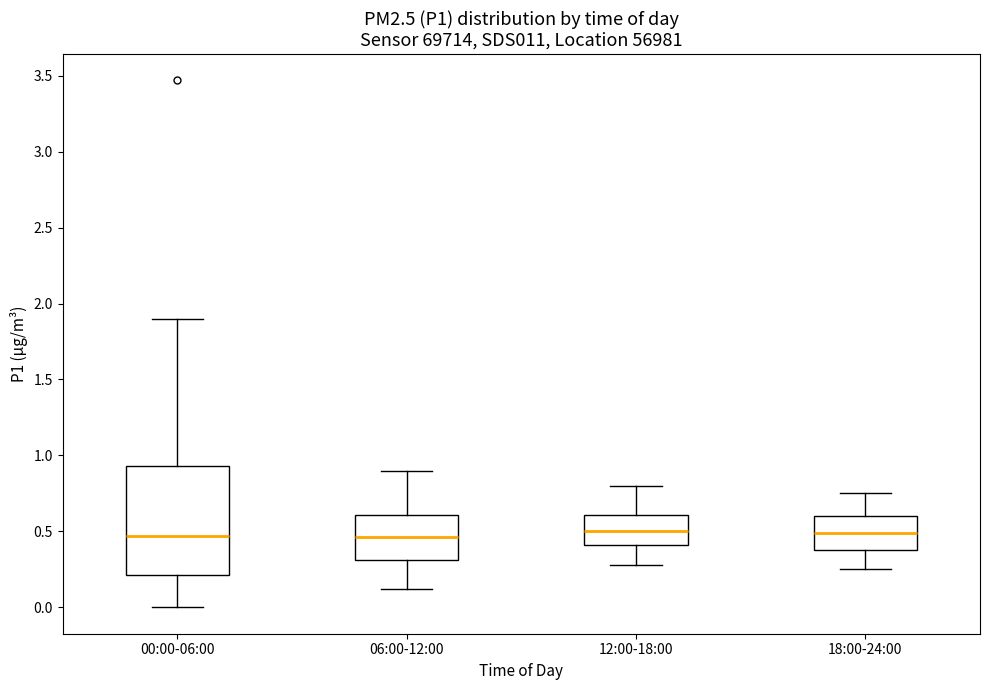

Comparing the boxes themselves (not the whiskers), which one is the tallest?

00:00-06:00